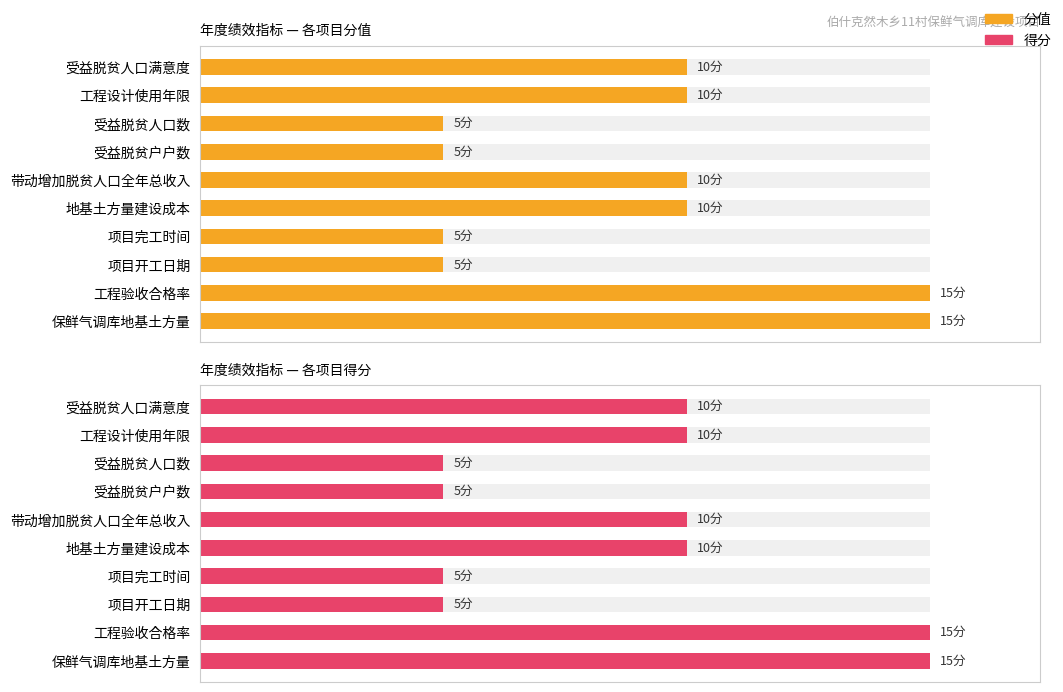

Reading left to right, list all the values displayed in this chart.

分值: 15	15	5	5	10	10	5	5	10	10
得分: 15	15	5	5	10	10	5	5	10	10